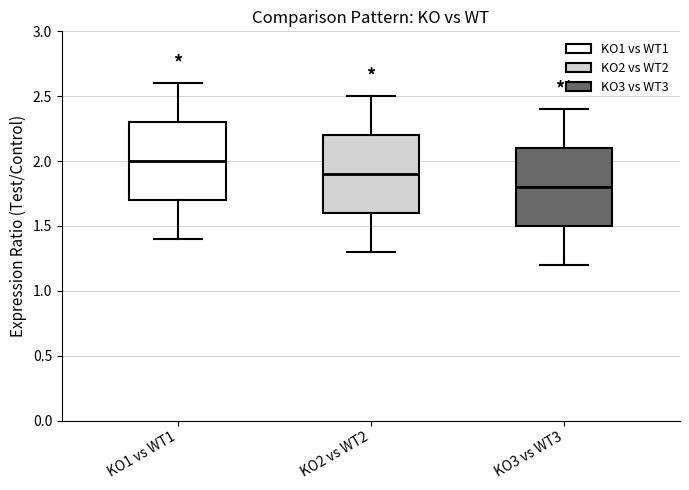

Where does the upper whisker of the box for KO3 vs WT3 end on the y-axis? The values are not printed on the chart, so give them approximately, as read against the axis.

2.4